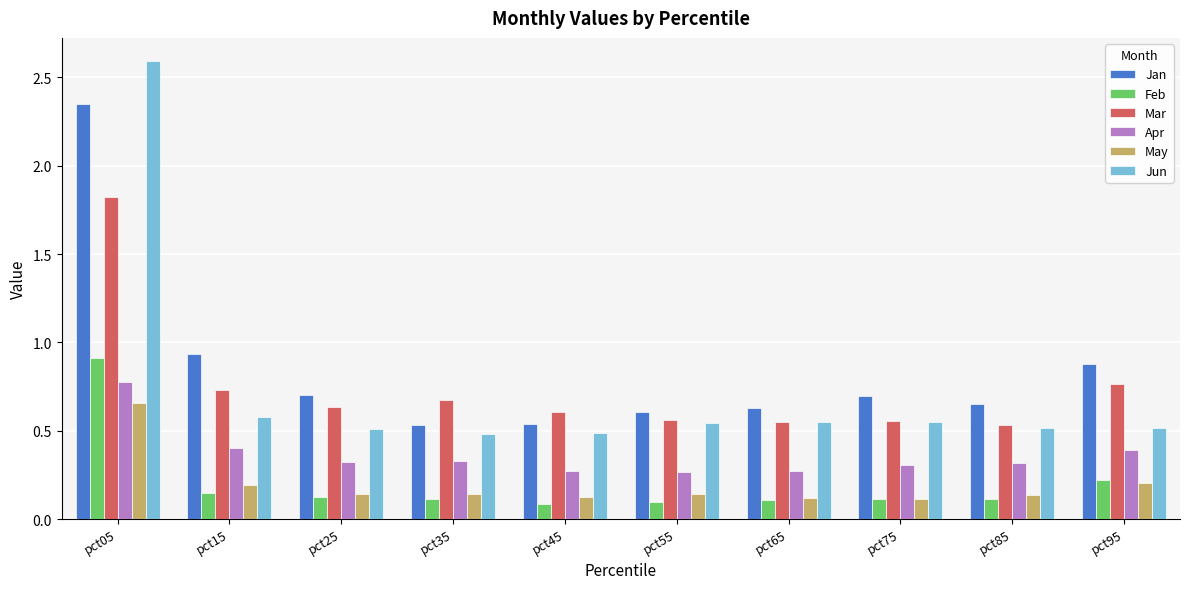

How many bars are there in each group?

6